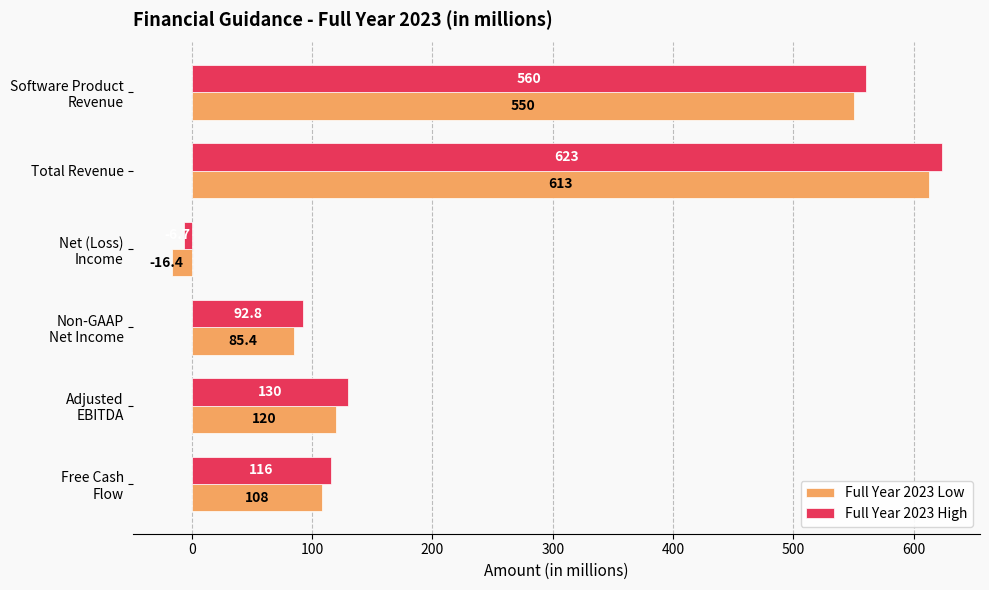

Which series has the largest range (max minus min)?

Full Year 2023 High